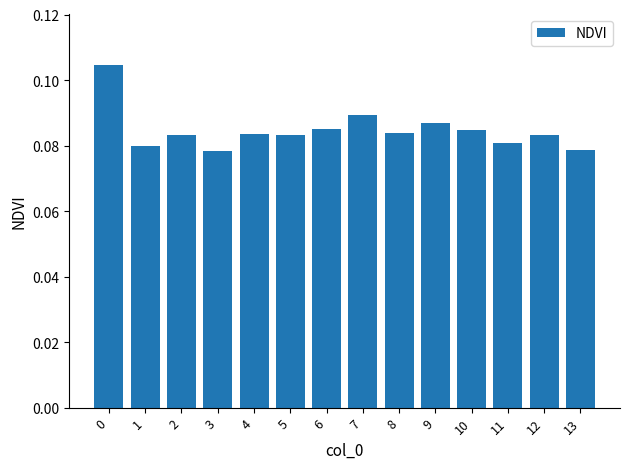

True or false: the data shows 0.0 at 10.

False